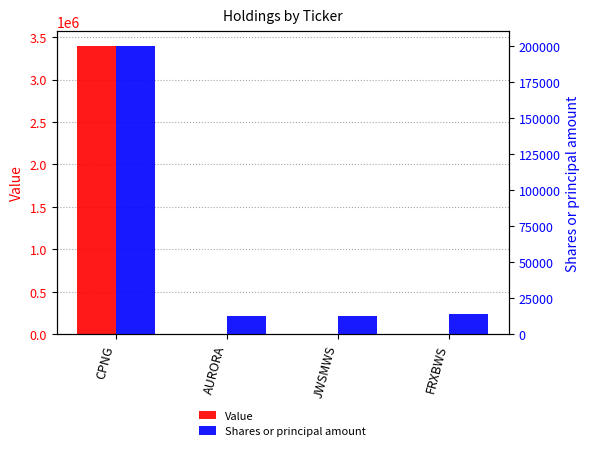

The Shares or principal amount series shows 6272 at FRXBWS. True or false?

False